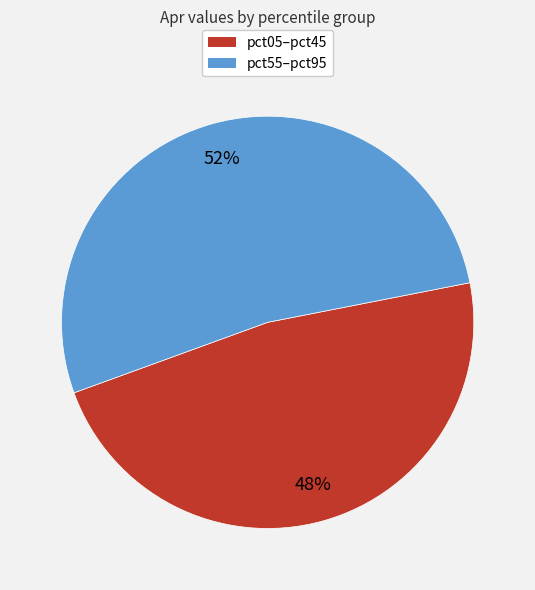

Is there a majority slice in this chart?

Yes